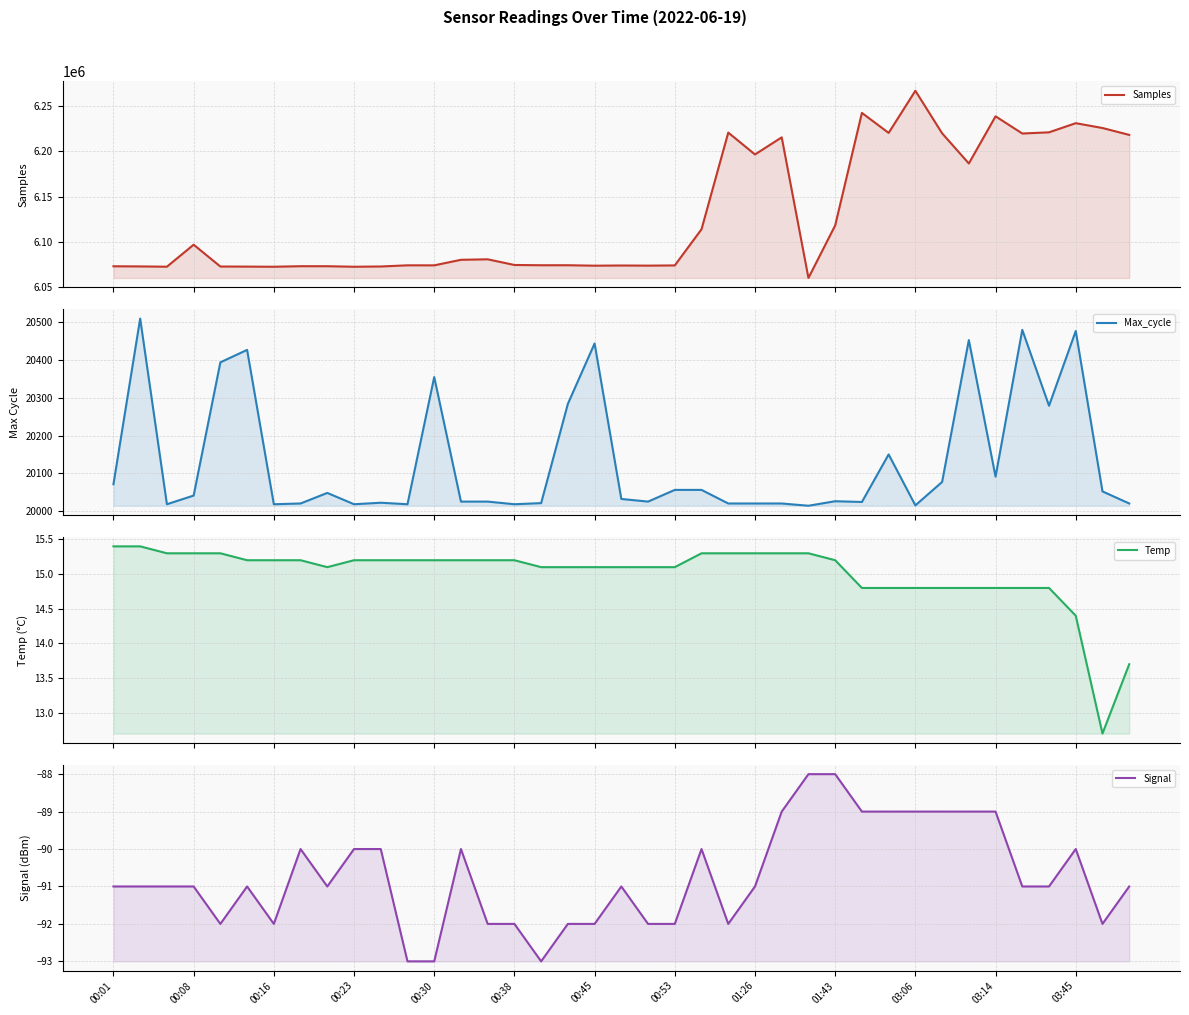

Which series changed the most between 00:08 and 00:53?

Samples